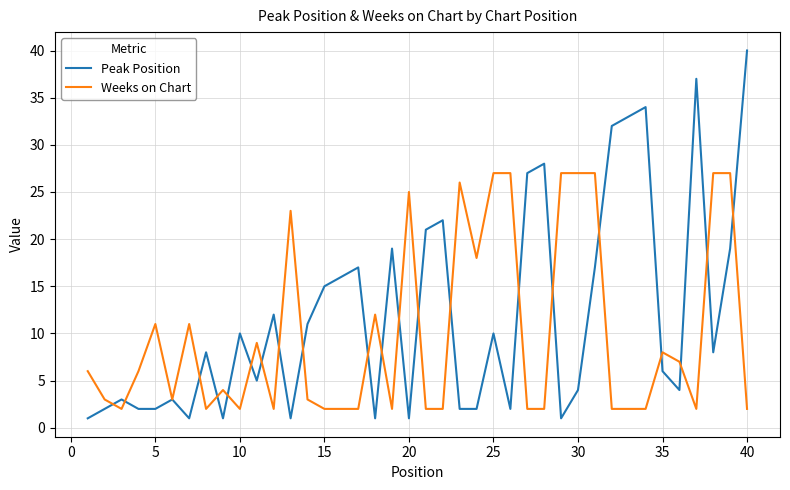

Which series has the widest spread of values?

Peak Position